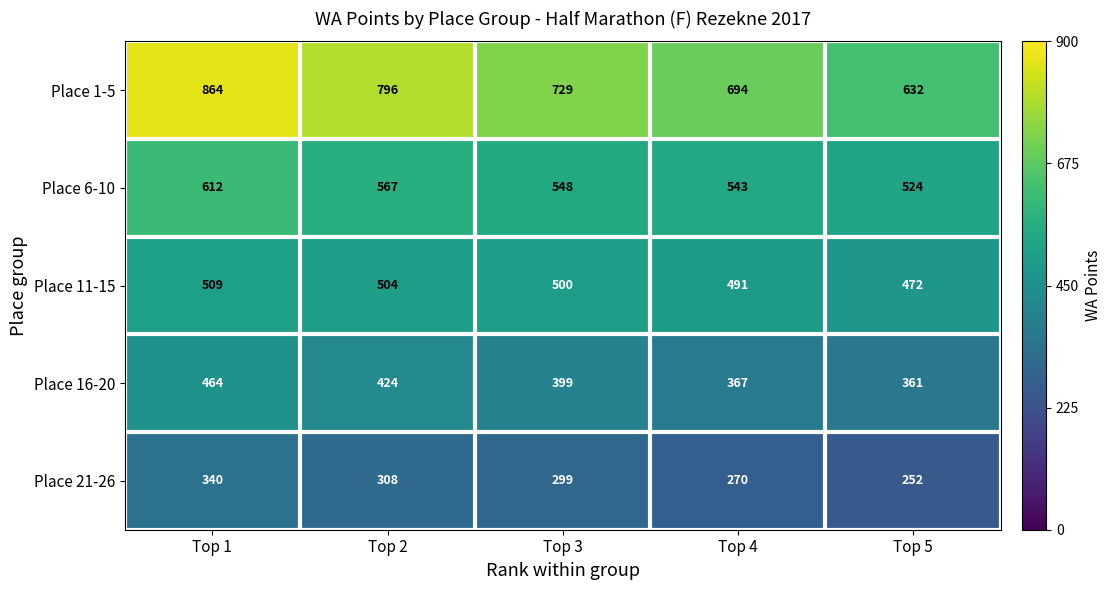

How many distinct data groups are displayed?

5